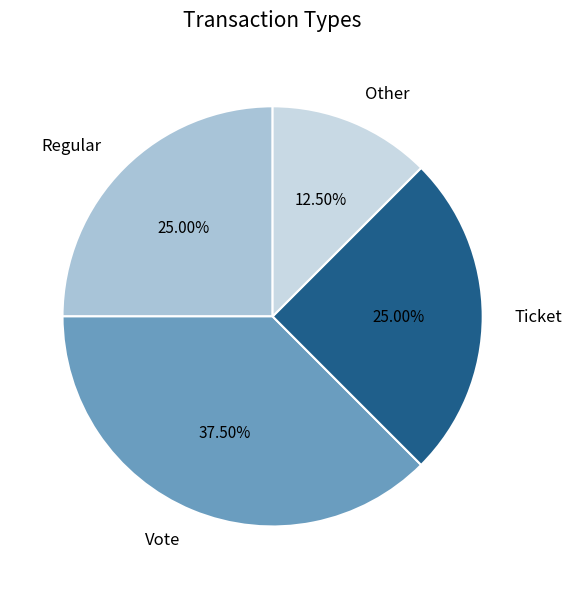

Combined, what portion of the pie is Vote and Regular?

62.5%